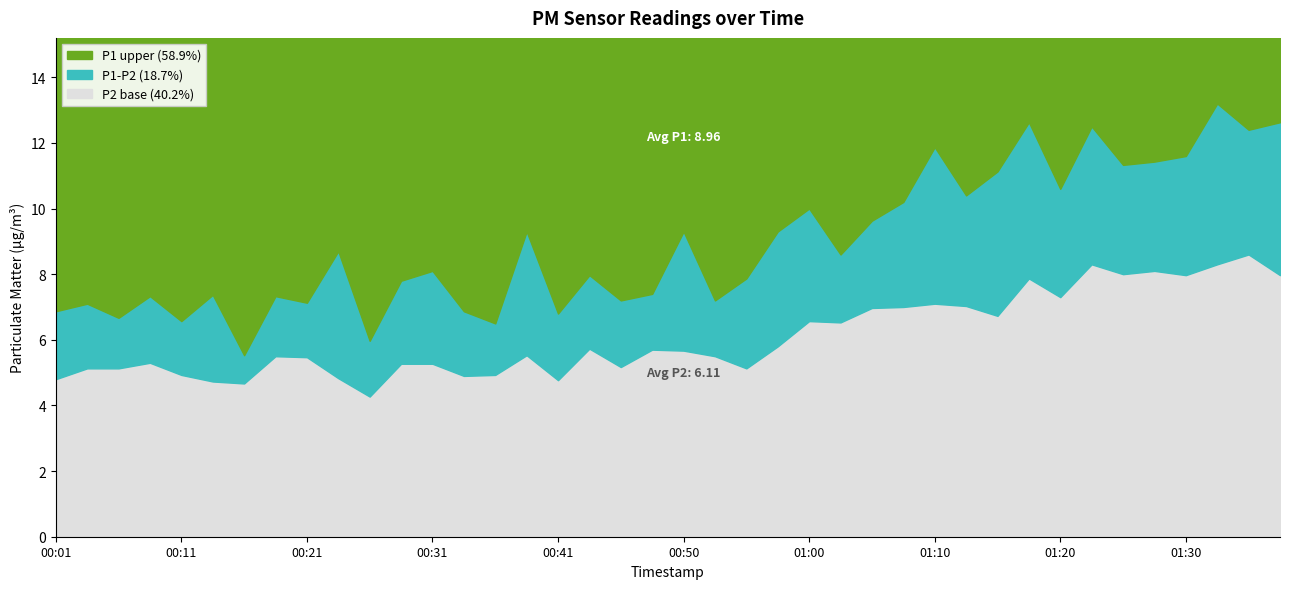

The value of P2 at 00:06 is 9.1. True or false?

False